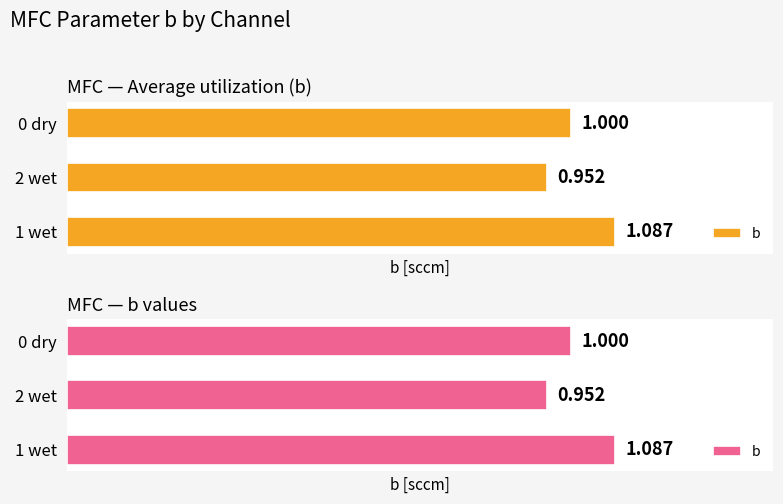

How many distinct data groups are displayed?

1